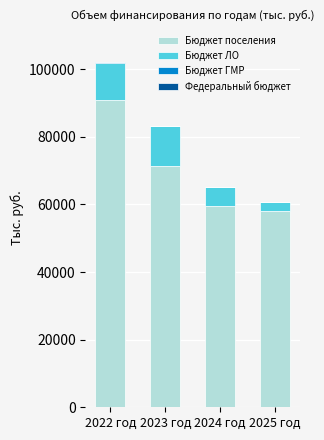

Are the bars horizontal?

No